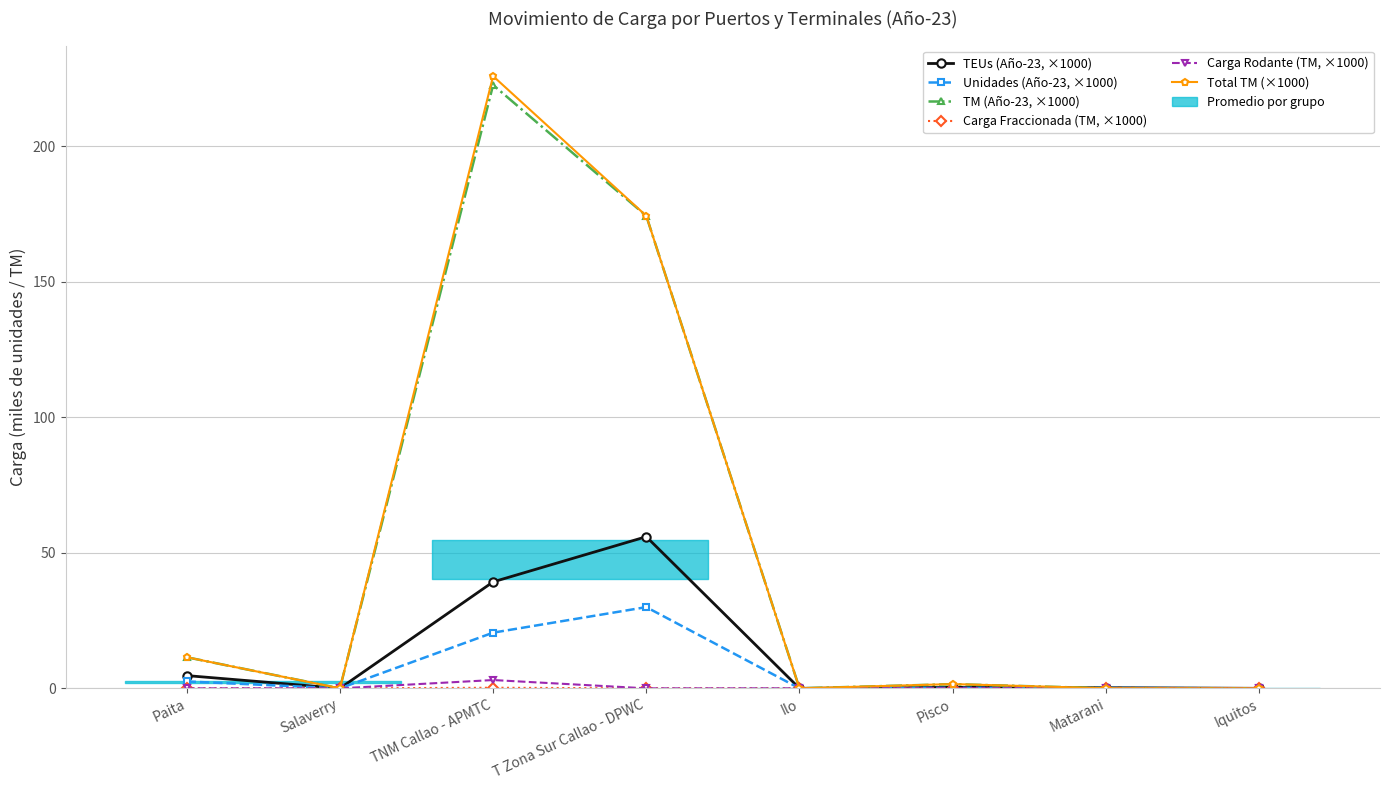

The value of Total TM (×1000) at Ilo is -119.6. True or false?

False